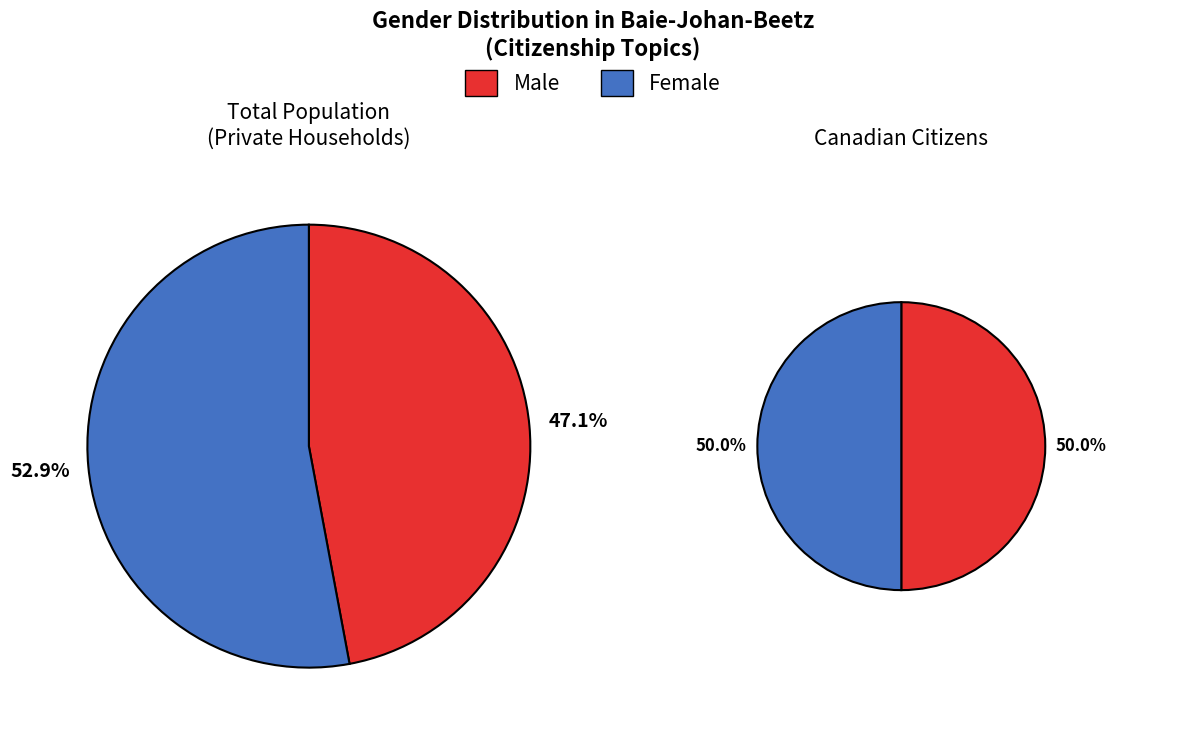

The Canadian citizens aged 18 and over slice represents 37% of the pie. True or false?

False